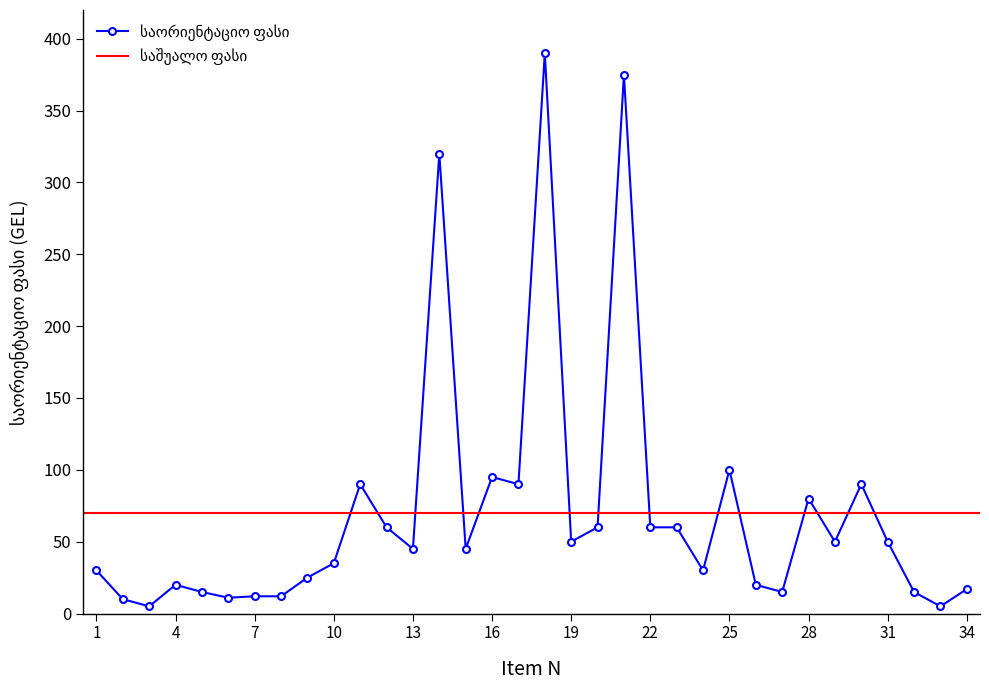

Reading left to right, list all the values displayed in this chart.

30	10	5	20	15	11	12	12	25	35	90	60	45	320	45	95	90	390	50	60	375	60	60	30	100	20	15	80	50	90	50	15	5	17